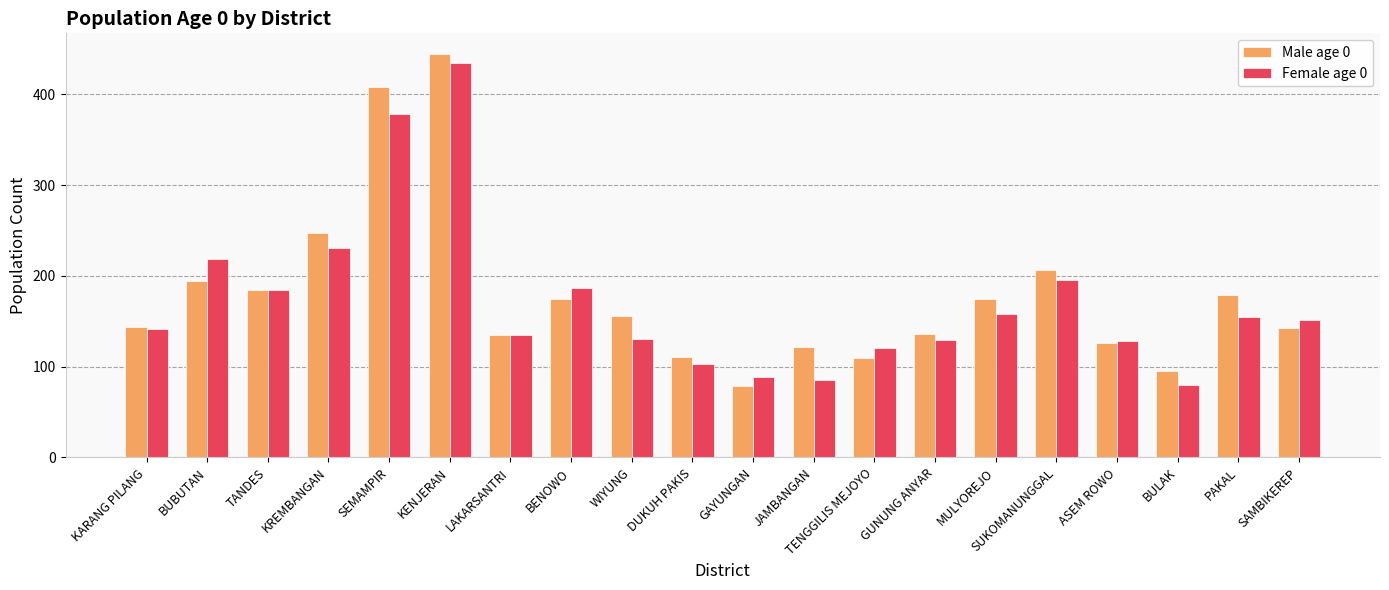

What are all the series names shown in the legend?

Male age 0, Female age 0